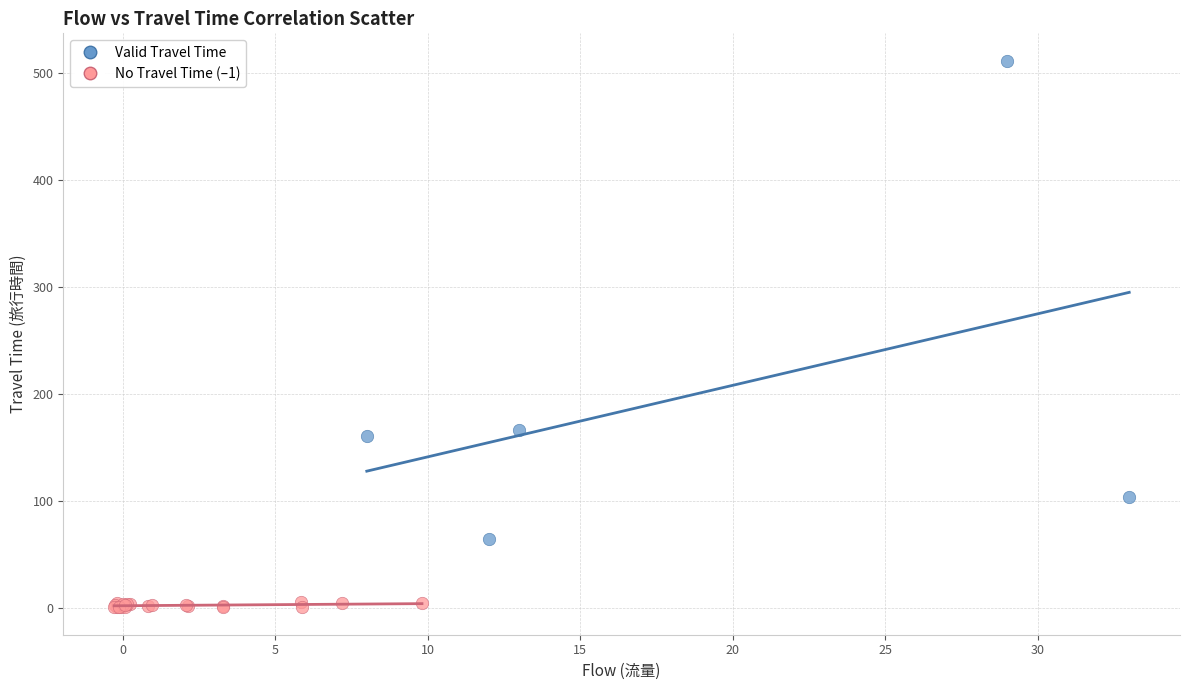

Which series reaches the maximum Y coordinate?

Valid Travel Time